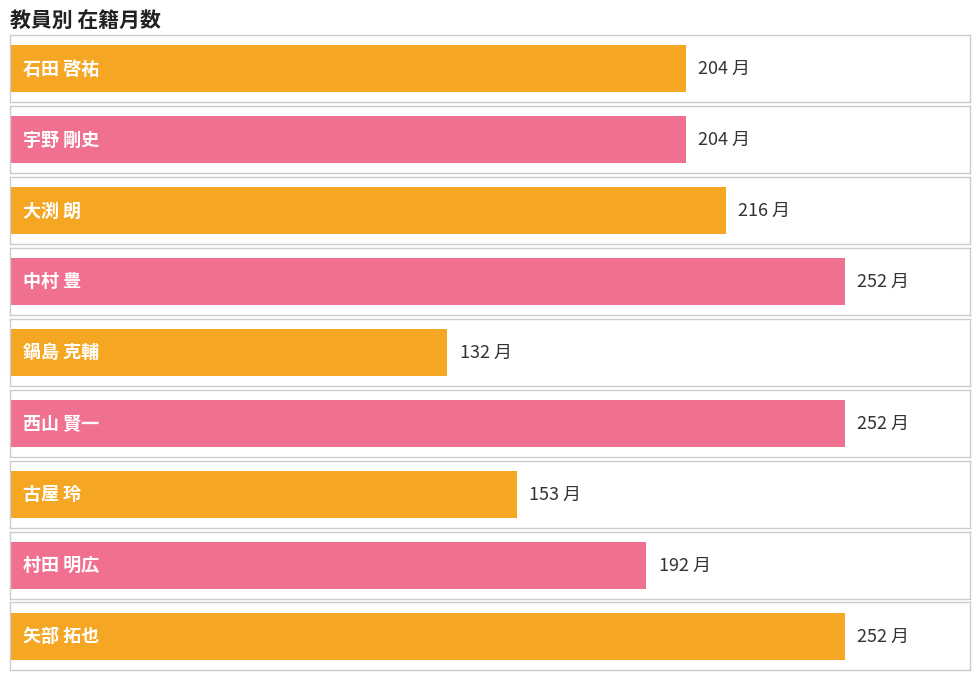

The chart shows a value of 192 at 村田 明広. True or false?

True